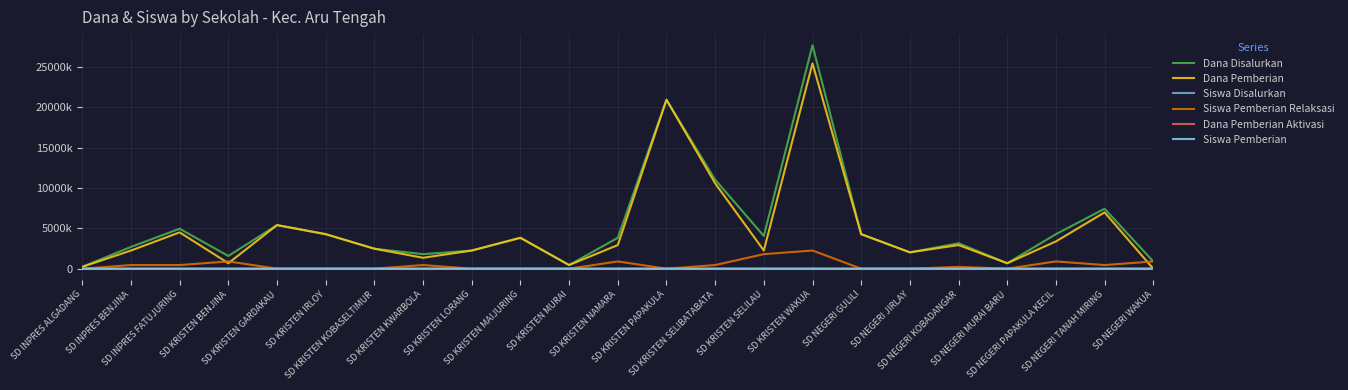

What is the label of the 22nd point from the left?

SD NEGERI TANAH MIRING